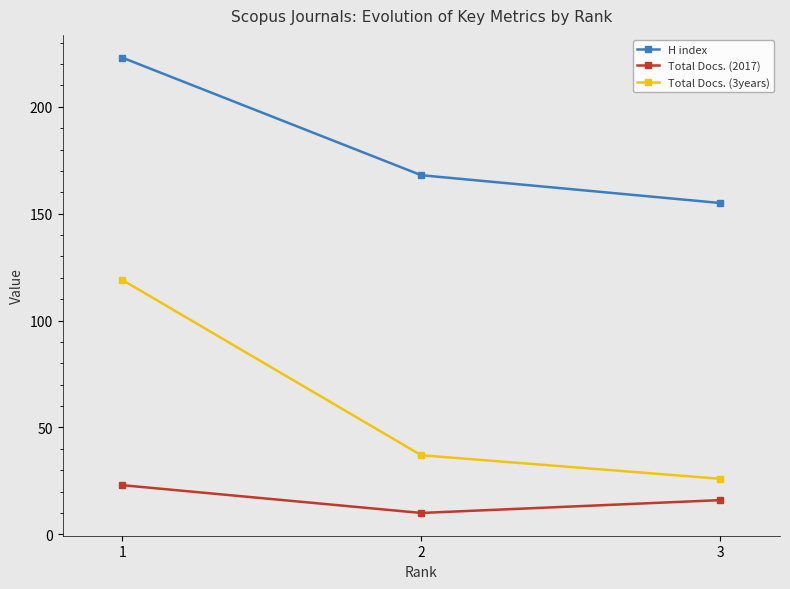

List the labels in order of Total Docs. (2017) value, smallest first.

2, 3, 1